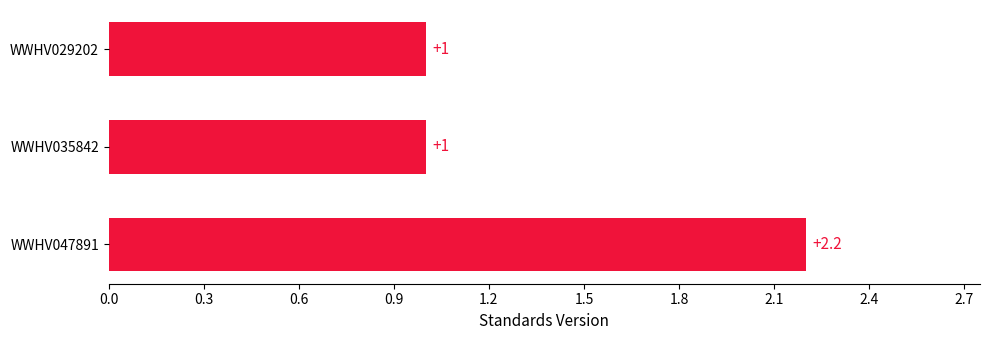

Read the value at WWHV047891.

2.2